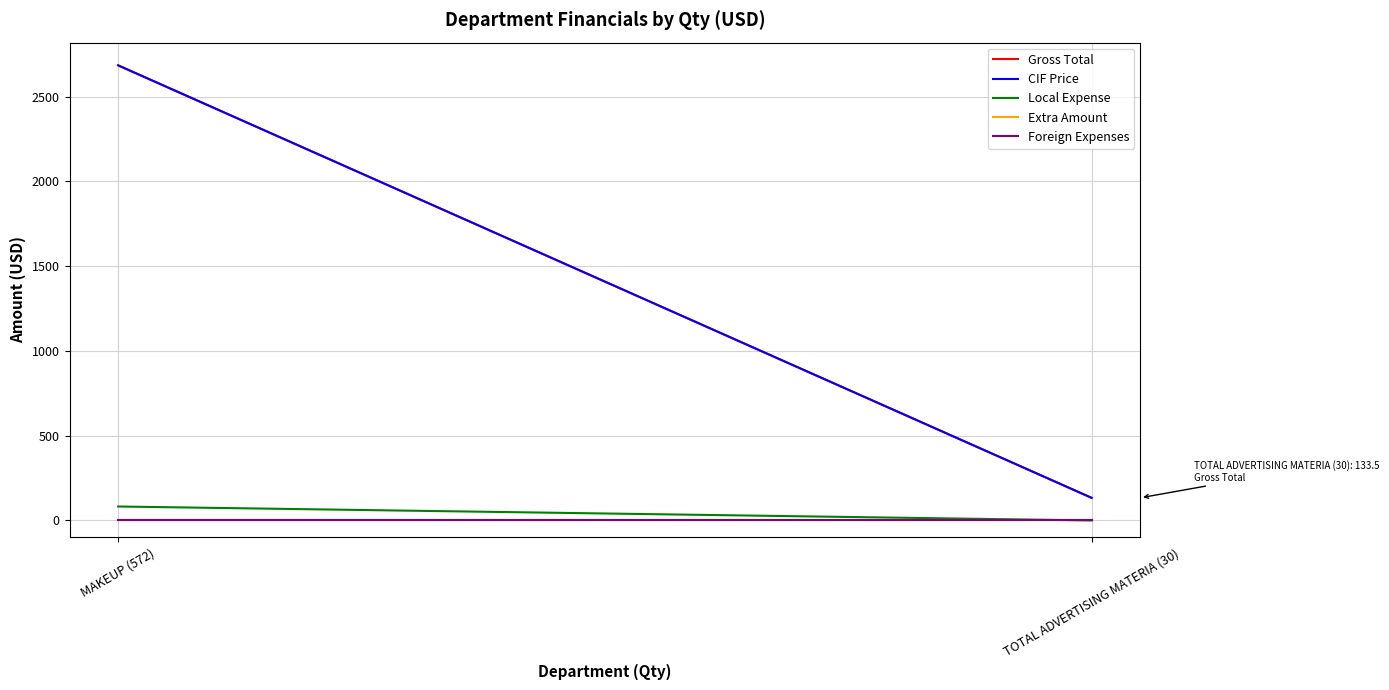

At which label does Extra Amount reach its minimum?

MAKEUP (572)